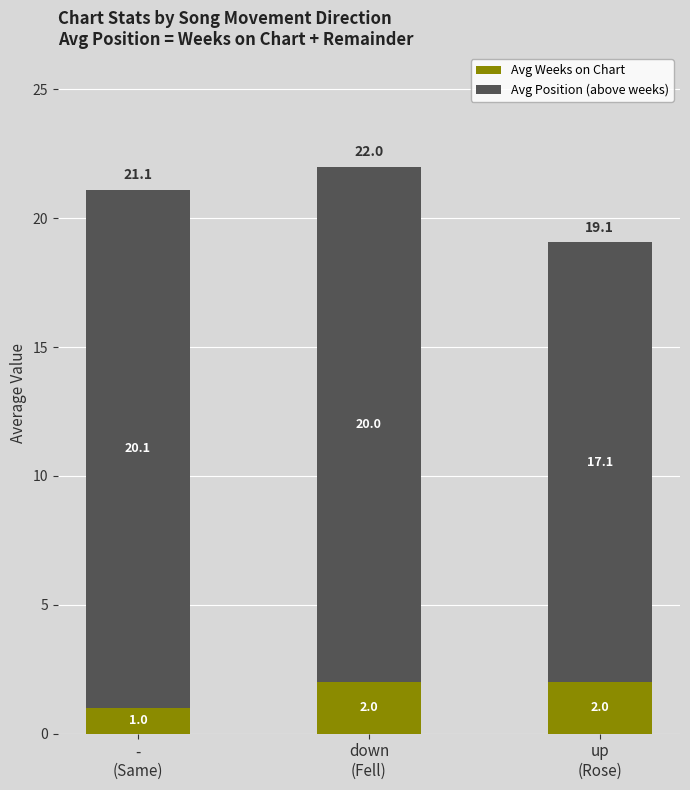

What is the difference between the Avg Weeks on Chart values at down
(Fell) and -
(Same)?

1.0